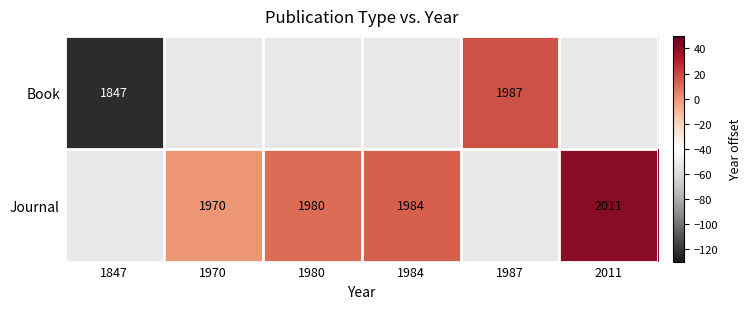

What is the difference between the Journal values at 1980 and 2011?

31